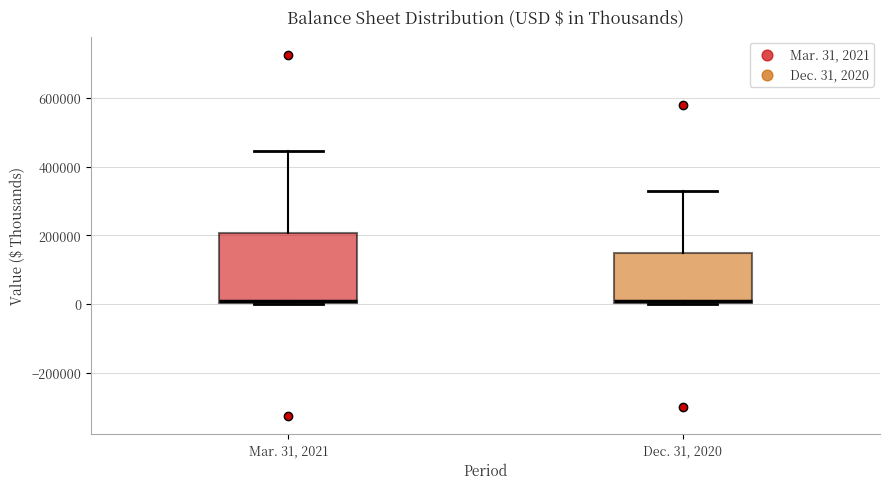

Which box is the tallest, from its lower edge to its upper edge?

Mar. 31, 2021